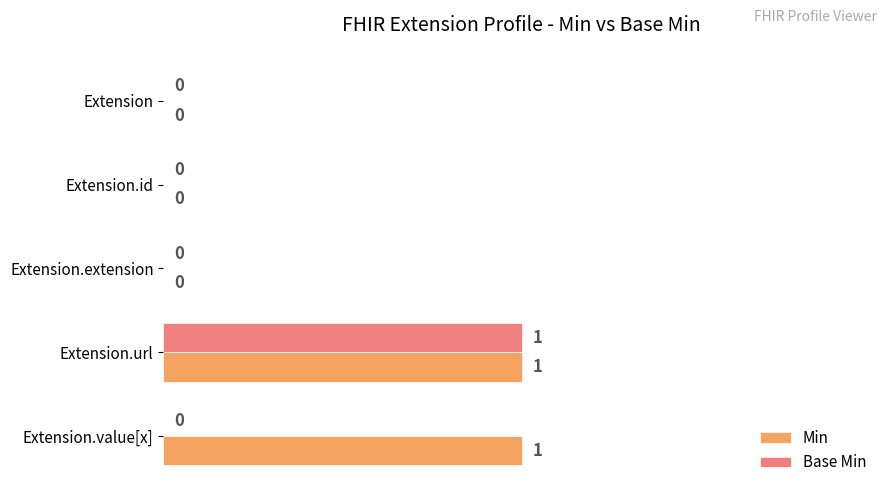

At which category is the sum across all series the highest?

Extension.url